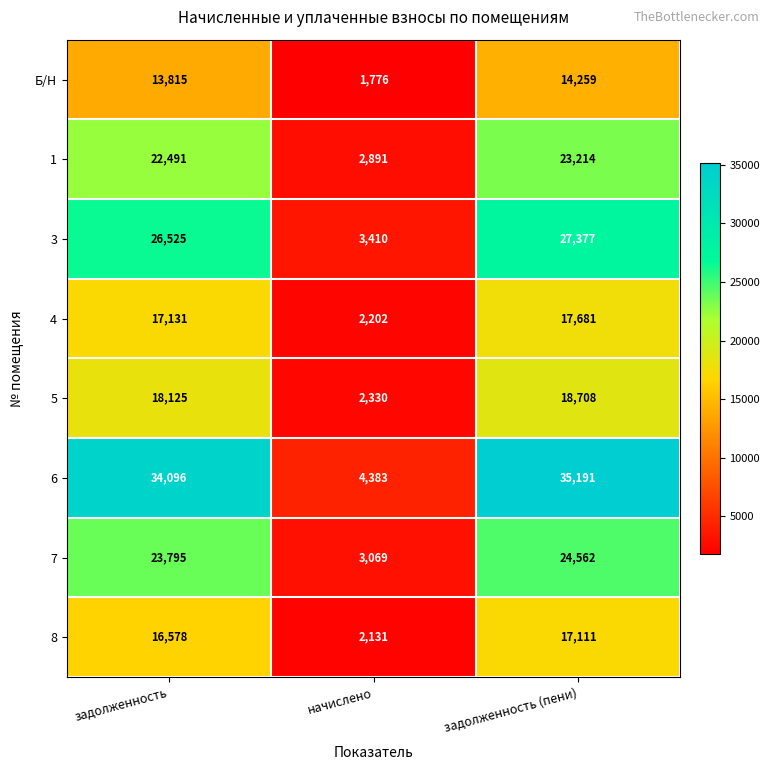

What is the approximate value of 1 at задолженность (пени)?

23214